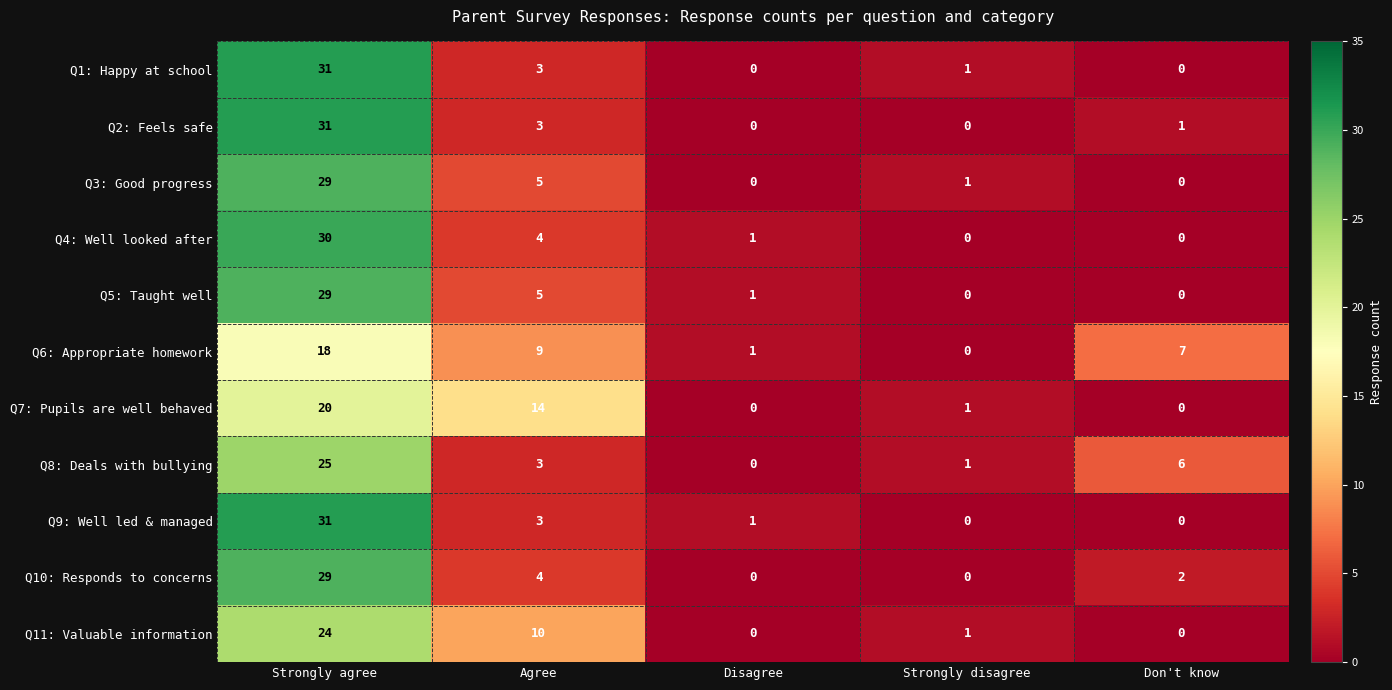

How many distinct data groups are displayed?

11